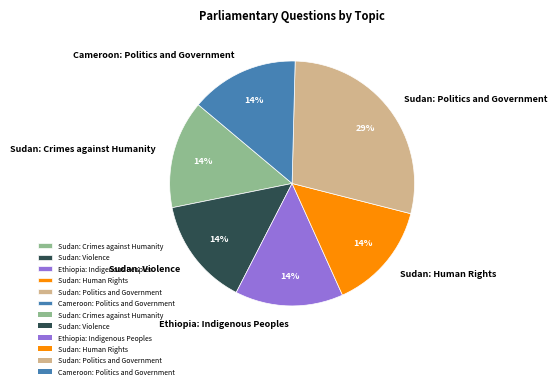

Is it true that Cameroon: Politics and Government is 1% of the pie?

False